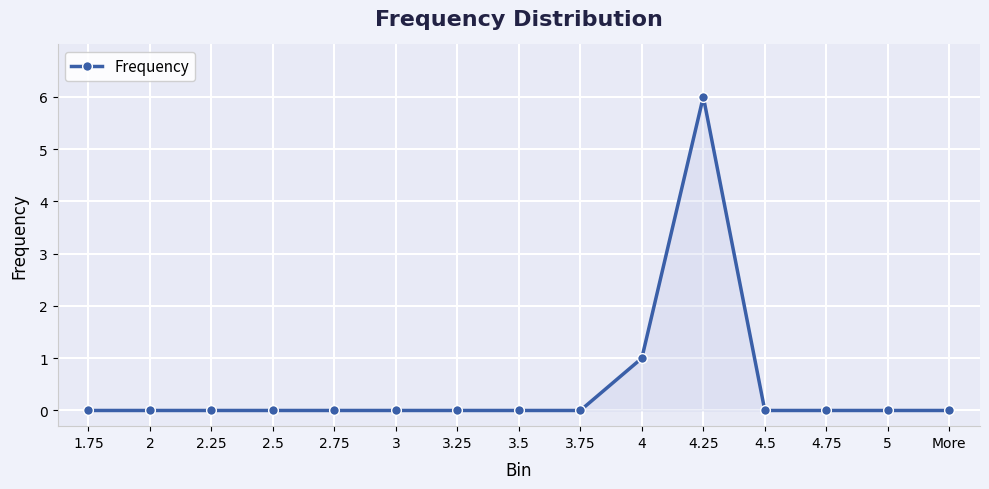

How many values are between 0 and 1?

14